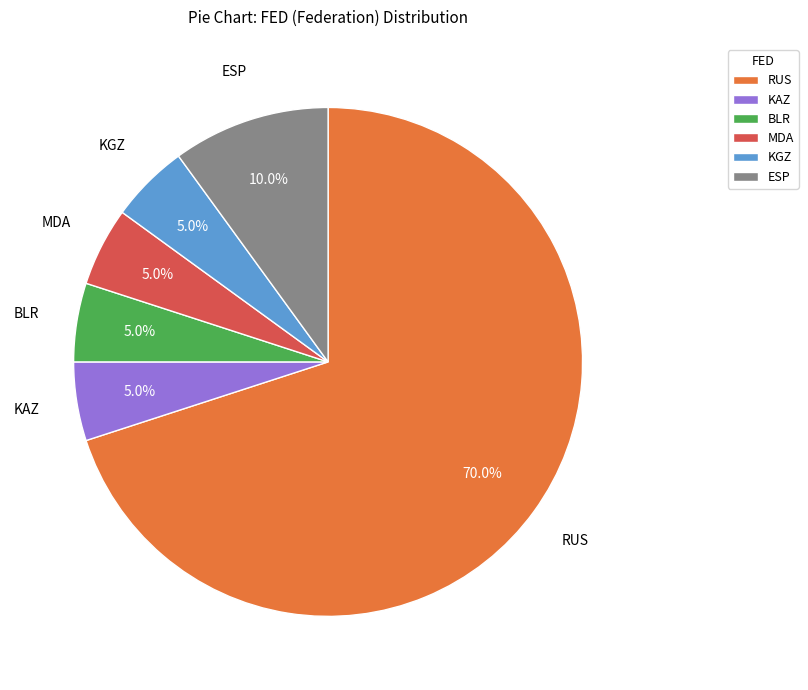

Is there any slice that represents more than half of the pie?

Yes